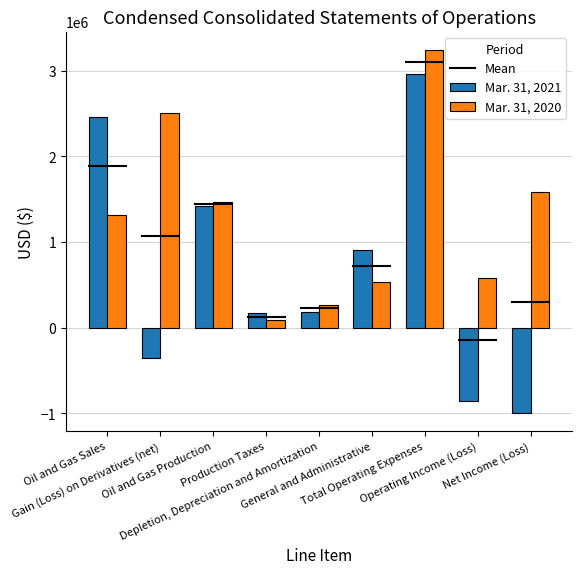

Which series has the largest total across all categories?

Mar. 31, 2020